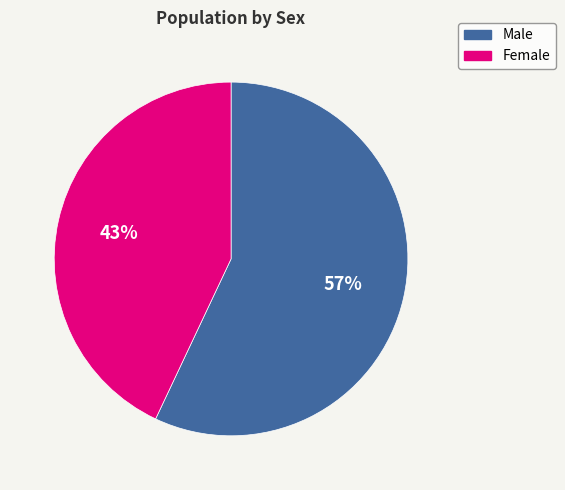

To the nearest percent, what is the combined percentage of Male and Female?

100%